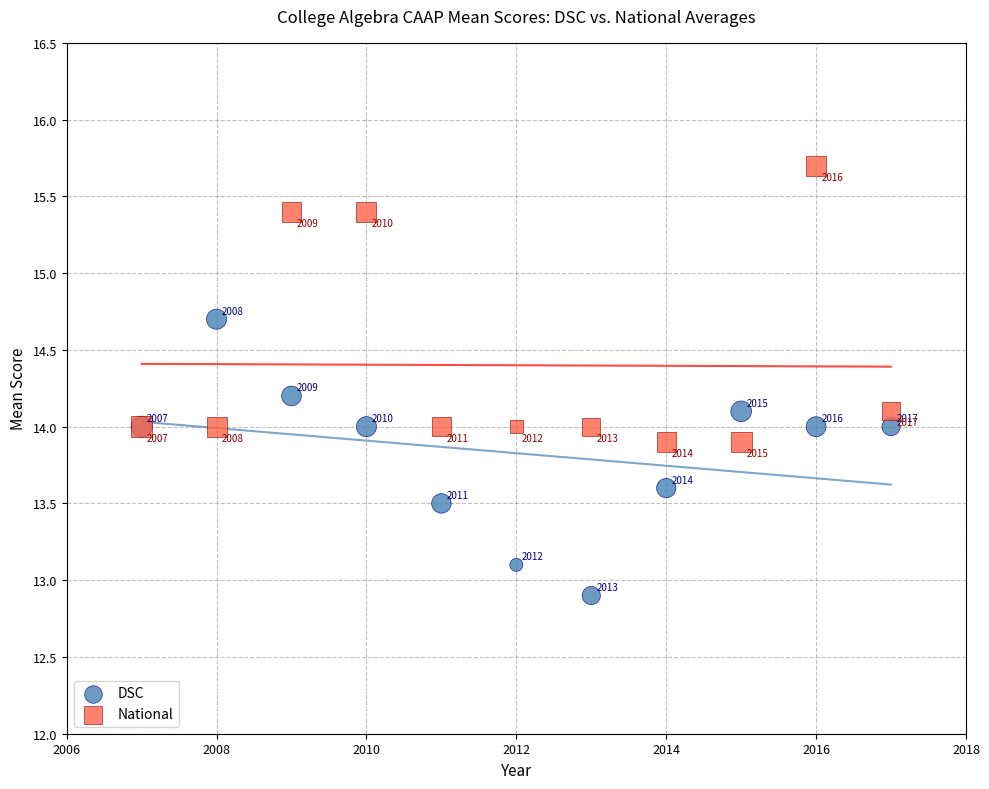

What is the X range (max minus min) for the scatter plot?

10.0